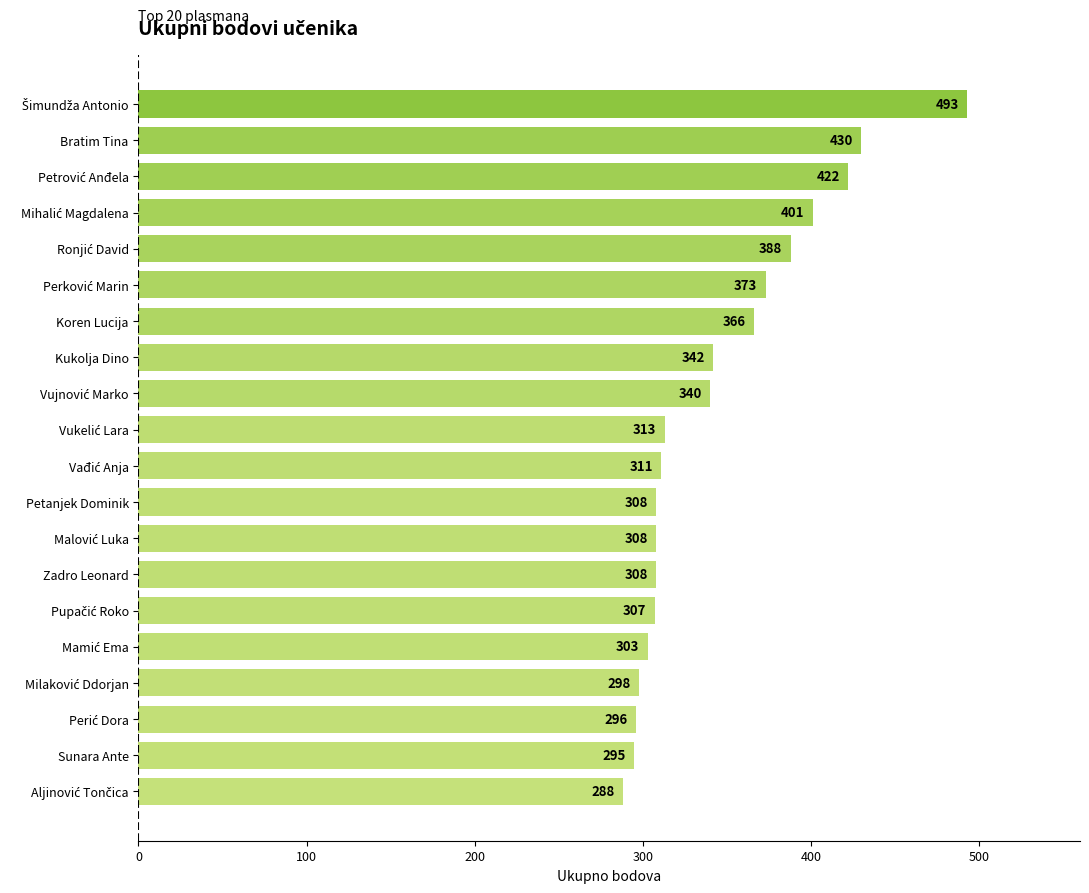

Are the bars horizontal?

Yes